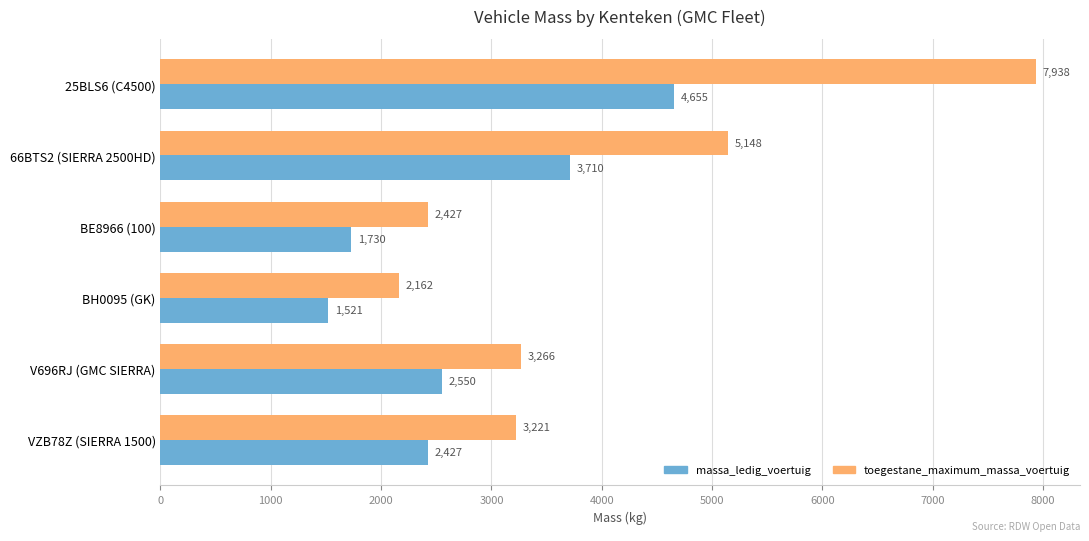

At which label is massa_ledig_voertuig closest to 3088?

V696RJ (GMC SIERRA)